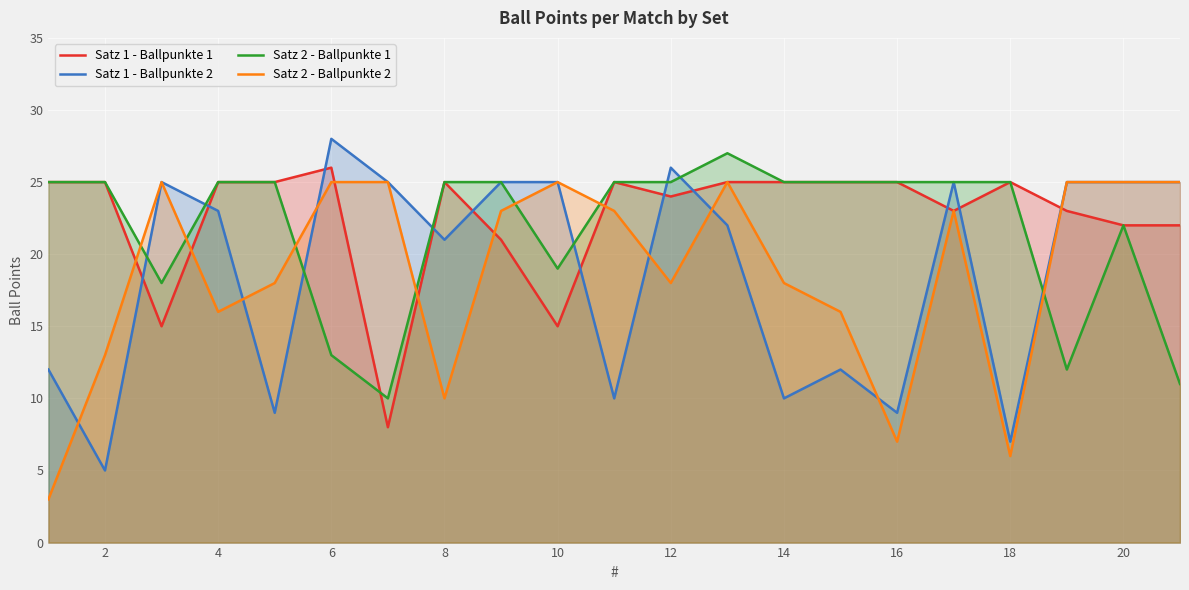

What is the average value of the Satz 2 - Ballpunkte 1 series?

22